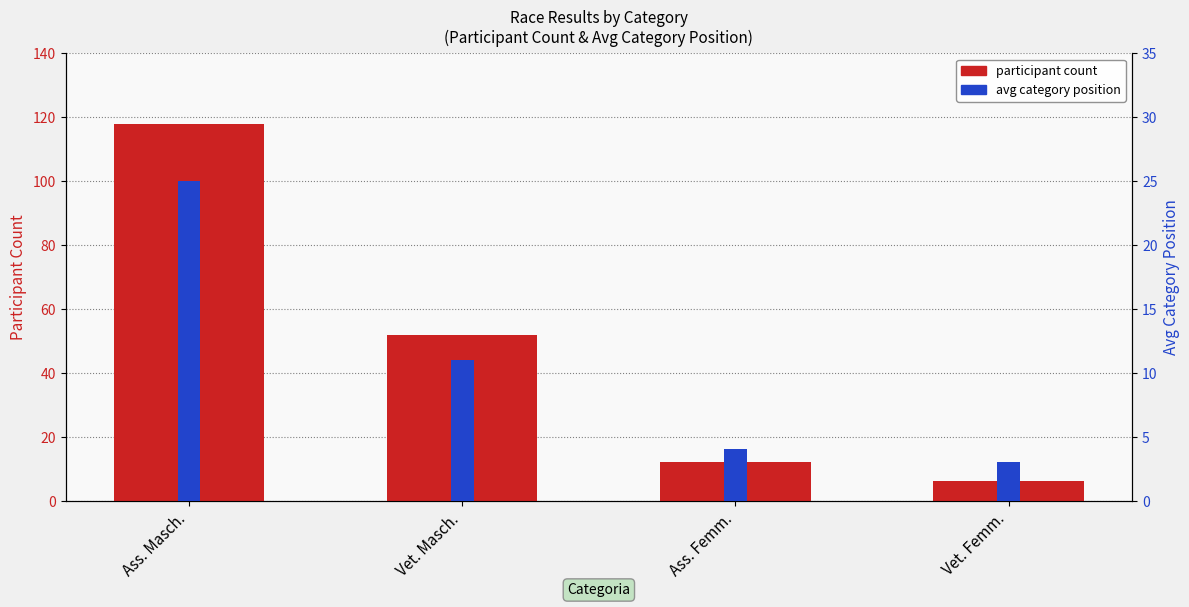

How many groups of bars are there?

4